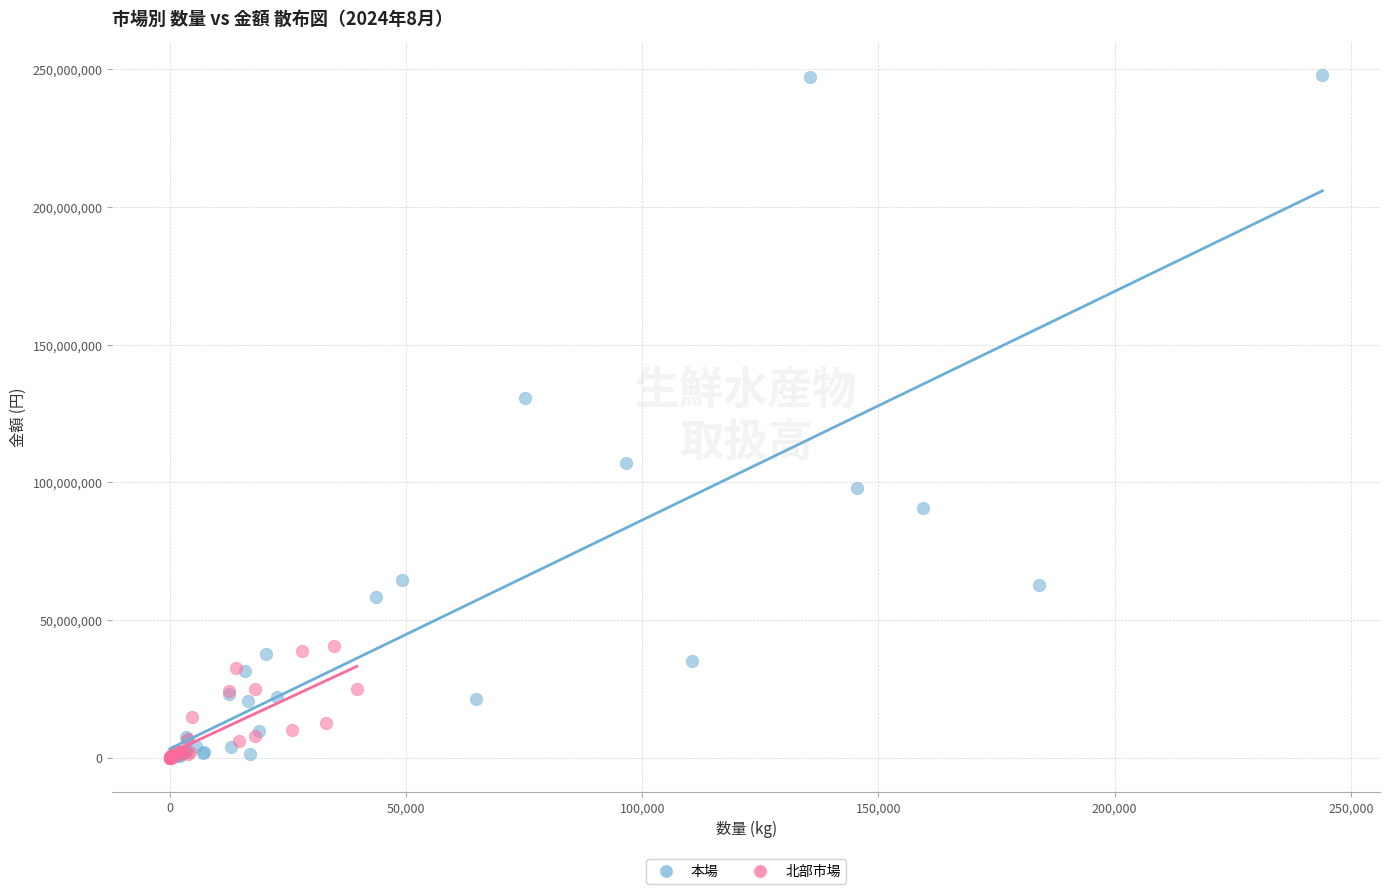

Which series has the widest spread of Y values?

本場